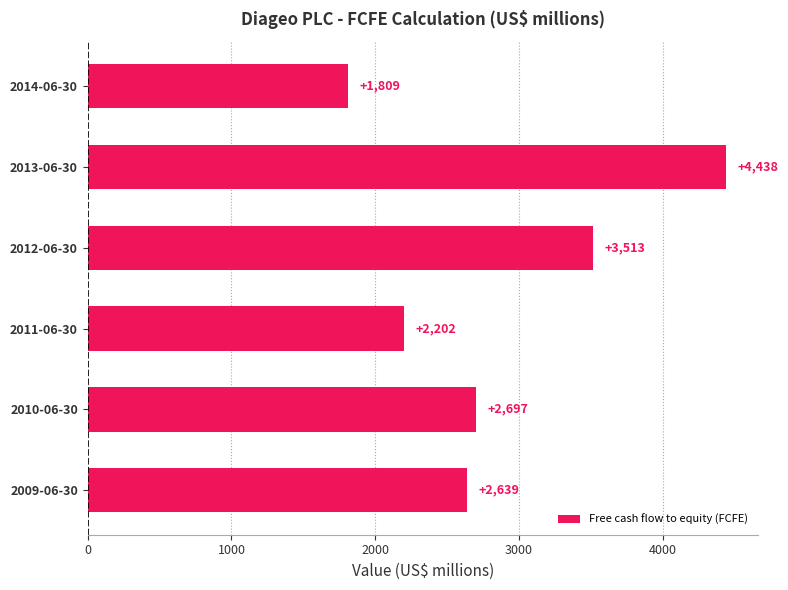

Reading top to bottom, extract all data points from this chart.

1809	4438	3513	2202	2697	2639